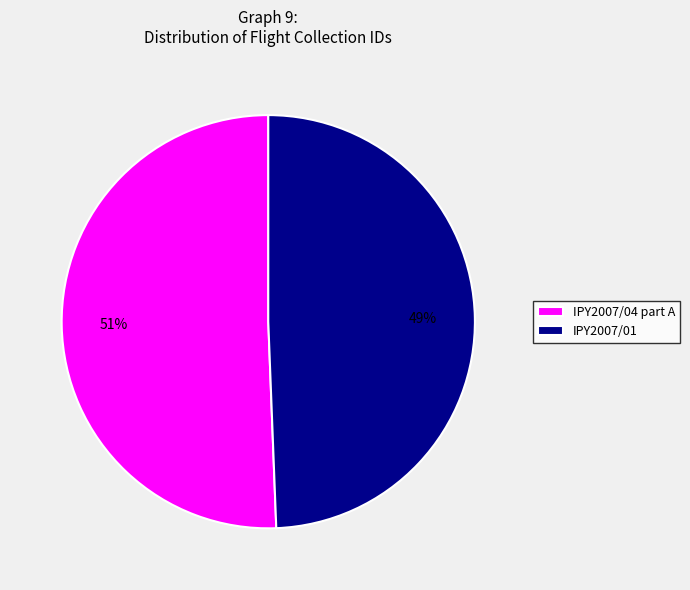

To the nearest percent, what percentage of the pie is IPY2007/04 part A?

51%